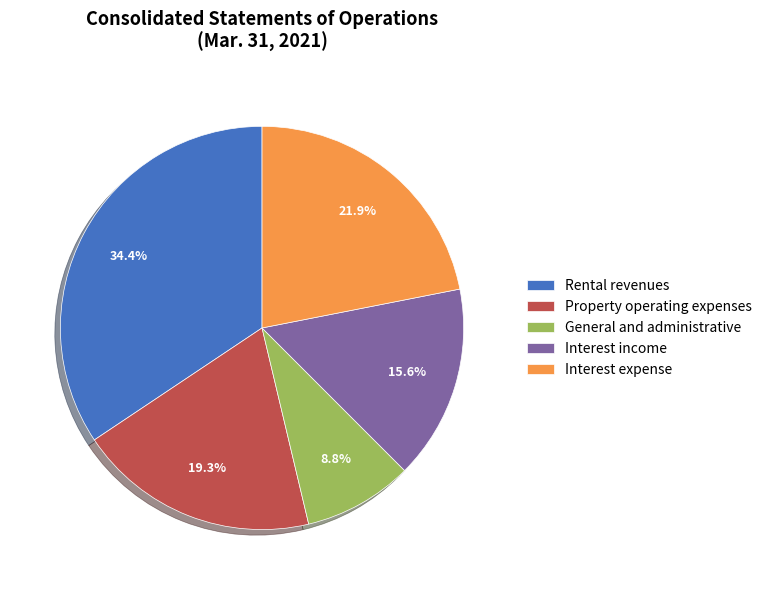

To the nearest percent, what percentage of the pie is Property operating expenses?

19%